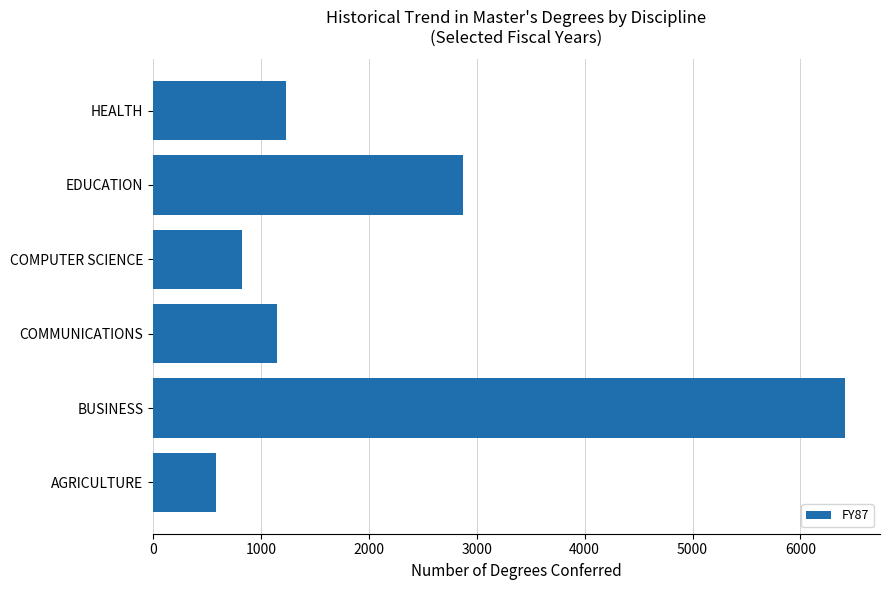

Reading bottom to top, what are all the values shown in this chart?

585	6417	1144	824	2875	1236